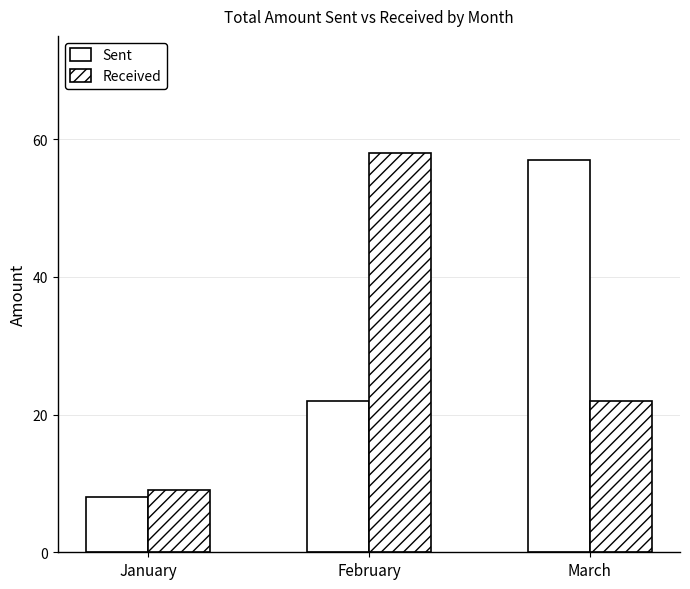

How many data points does each series have?

3